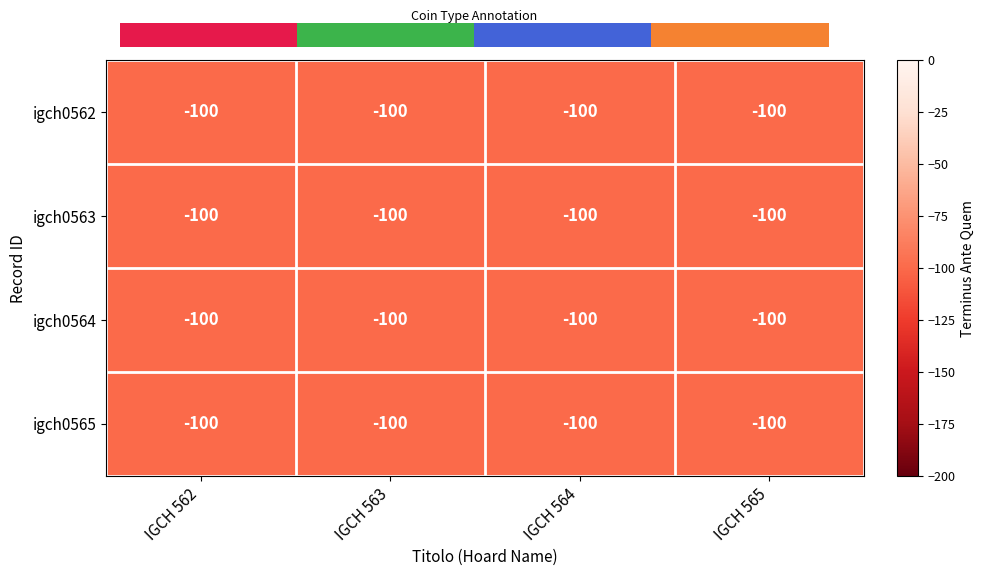

Is the value of igch0563 at IGCH 564 greater than the value of igch0565 at IGCH 564?

No